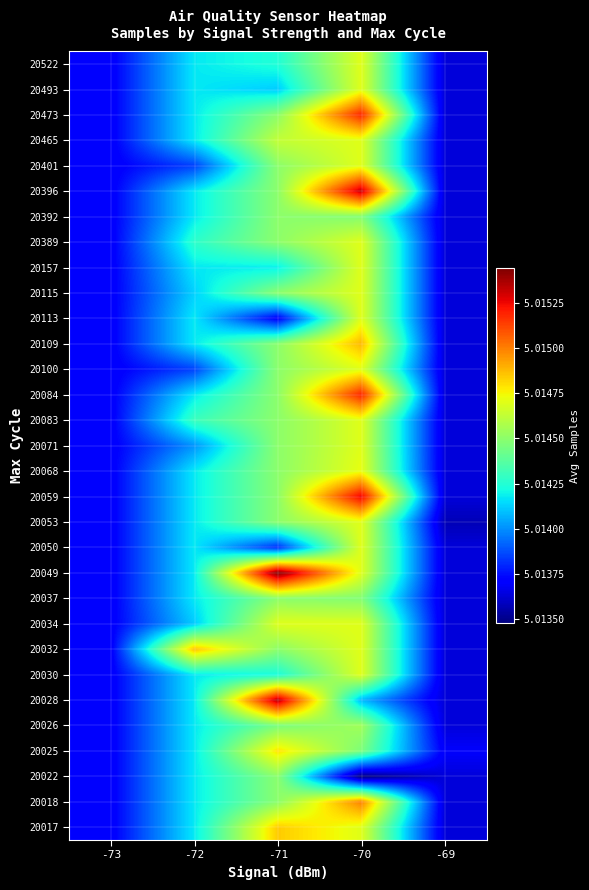

What is the maximum value shown in the chart?

5015443.0